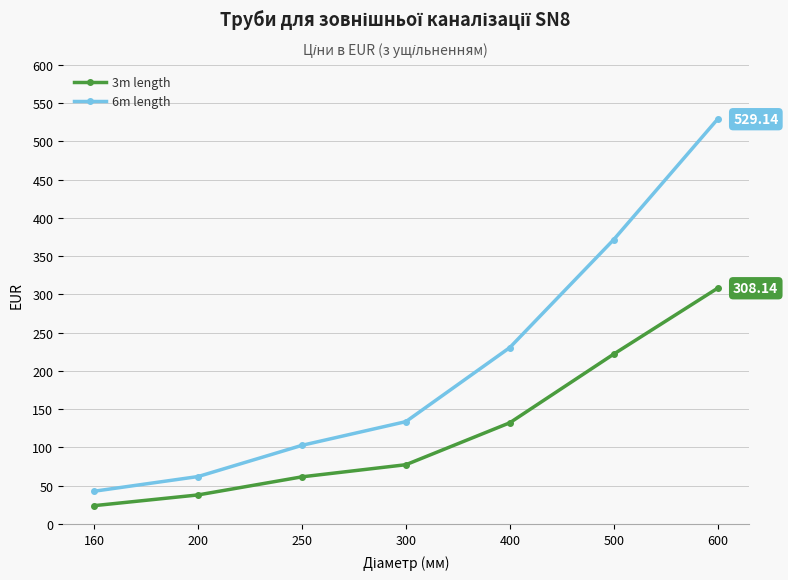

What are all the series names shown in the legend?

3m length, 6m length